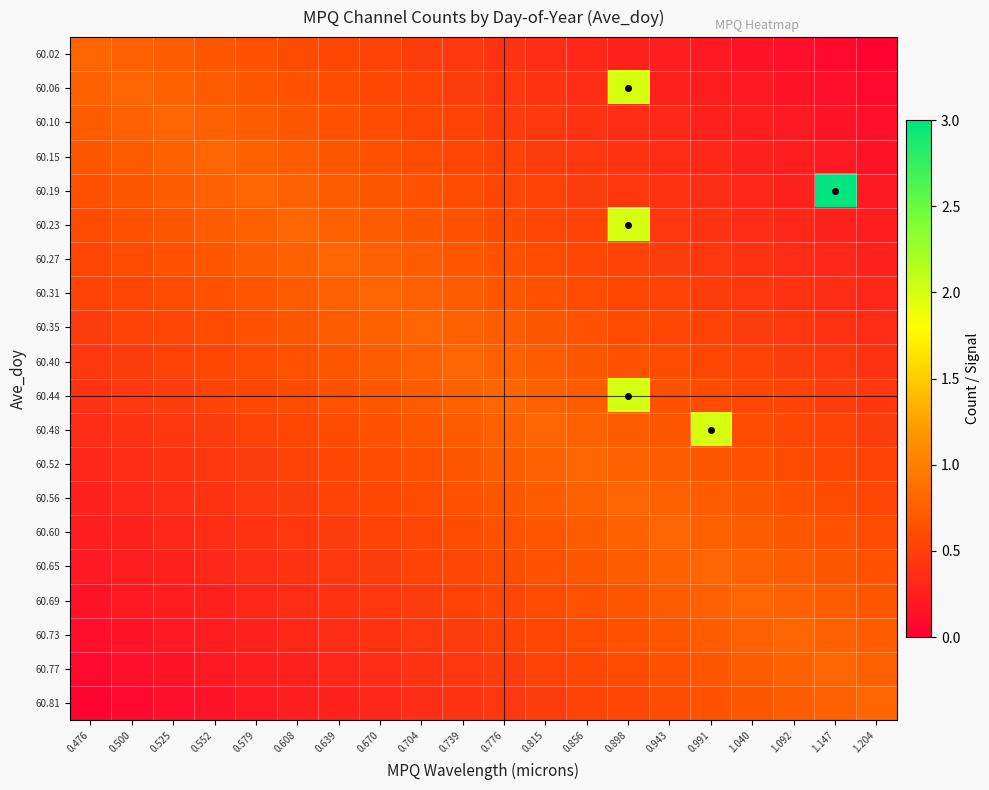

Reading left to right, transcribe all the data shown in this chart.

60.02: 0.476=0.8	0.500=0.8	0.525=0.7	0.552=0.7	0.579=0.6	0.608=0.6	0.639=0.6	0.670=0.5	0.704=0.5	0.739=0.4	0.776=0.4	0.815=0.4	0.856=0.3	0.898=0.3	0.943=0.2	0.991=0.2	1.040=0.2	1.092=0.1	1.147=0.1	1.204=0.0
60.06: 0.476=0.8	0.500=0.8	0.525=0.8	0.552=0.7	0.579=0.7	0.608=0.6	0.639=0.6	0.670=0.6	0.704=0.5	0.739=0.5	0.776=0.4	0.815=0.4	0.856=0.4	0.898=2.0	0.943=0.3	0.991=0.2	1.040=0.2	1.092=0.2	1.147=0.1	1.204=0.1
60.10: 0.476=0.7	0.500=0.8	0.525=0.8	0.552=0.8	0.579=0.7	0.608=0.7	0.639=0.6	0.670=0.6	0.704=0.6	0.739=0.5	0.776=0.5	0.815=0.4	0.856=0.4	0.898=0.4	0.943=0.3	0.991=0.3	1.040=0.2	1.092=0.2	1.147=0.2	1.204=0.1
60.15: 0.476=0.7	0.500=0.7	0.525=0.8	0.552=0.8	0.579=0.8	0.608=0.7	0.639=0.7	0.670=0.6	0.704=0.6	0.739=0.6	0.776=0.5	0.815=0.5	0.856=0.4	0.898=0.4	0.943=0.4	0.991=0.3	1.040=0.3	1.092=0.2	1.147=0.2	1.204=0.2
60.19: 0.476=0.6	0.500=0.7	0.525=0.7	0.552=0.8	0.579=0.8	0.608=0.8	0.639=0.7	0.670=0.7	0.704=0.6	0.739=0.6	0.776=0.6	0.815=0.5	0.856=0.5	0.898=0.4	0.943=0.4	0.991=0.4	1.040=0.3	1.092=0.3	1.147=3.0	1.204=0.2
60.23: 0.476=0.6	0.500=0.6	0.525=0.7	0.552=0.7	0.579=0.8	0.608=0.8	0.639=0.8	0.670=0.7	0.704=0.7	0.739=0.6	0.776=0.6	0.815=0.6	0.856=0.5	0.898=2.0	0.943=0.4	0.991=0.4	1.040=0.4	1.092=0.3	1.147=0.3	1.204=0.2
60.27: 0.476=0.6	0.500=0.6	0.525=0.6	0.552=0.7	0.579=0.7	0.608=0.8	0.639=0.8	0.670=0.8	0.704=0.7	0.739=0.7	0.776=0.6	0.815=0.6	0.856=0.6	0.898=0.5	0.943=0.5	0.991=0.4	1.040=0.4	1.092=0.4	1.147=0.3	1.204=0.3
60.31: 0.476=0.5	0.500=0.6	0.525=0.6	0.552=0.6	0.579=0.7	0.608=0.7	0.639=0.8	0.670=0.8	0.704=0.8	0.739=0.7	0.776=0.7	0.815=0.6	0.856=0.6	0.898=0.6	0.943=0.5	0.991=0.5	1.040=0.4	1.092=0.4	1.147=0.4	1.204=0.3
60.35: 0.476=0.5	0.500=0.5	0.525=0.6	0.552=0.6	0.579=0.6	0.608=0.7	0.639=0.7	0.670=0.8	0.704=0.8	0.739=0.8	0.776=0.7	0.815=0.7	0.856=0.6	0.898=0.6	0.943=0.6	0.991=0.5	1.040=0.5	1.092=0.4	1.147=0.4	1.204=0.4
60.40: 0.476=0.4	0.500=0.5	0.525=0.5	0.552=0.6	0.579=0.6	0.608=0.6	0.639=0.7	0.670=0.7	0.704=0.8	0.739=0.8	0.776=0.8	0.815=0.7	0.856=0.7	0.898=0.6	0.943=0.6	0.991=0.6	1.040=0.5	1.092=0.5	1.147=0.4	1.204=0.4
60.44: 0.476=0.4	0.500=0.4	0.525=0.5	0.552=0.5	0.579=0.6	0.608=0.6	0.639=0.6	0.670=0.7	0.704=0.7	0.739=0.8	0.776=0.8	0.815=0.8	0.856=0.7	0.898=2.0	0.943=0.6	0.991=0.6	1.040=0.6	1.092=0.5	1.147=0.5	1.204=0.4
60.48: 0.476=0.4	0.500=0.4	0.525=0.4	0.552=0.5	0.579=0.5	0.608=0.6	0.639=0.6	0.670=0.6	0.704=0.7	0.739=0.7	0.776=0.8	0.815=0.8	0.856=0.8	0.898=0.7	0.943=0.7	0.991=2.0	1.040=0.6	1.092=0.6	1.147=0.5	1.204=0.5
60.52: 0.476=0.3	0.500=0.4	0.525=0.4	0.552=0.4	0.579=0.5	0.608=0.5	0.639=0.6	0.670=0.6	0.704=0.6	0.739=0.7	0.776=0.7	0.815=0.8	0.856=0.8	0.898=0.8	0.943=0.7	0.991=0.7	1.040=0.6	1.092=0.6	1.147=0.6	1.204=0.5
60.56: 0.476=0.3	0.500=0.3	0.525=0.4	0.552=0.4	0.579=0.4	0.608=0.5	0.639=0.5	0.670=0.6	0.704=0.6	0.739=0.6	0.776=0.7	0.815=0.7	0.856=0.8	0.898=0.8	0.943=0.8	0.991=0.7	1.040=0.7	1.092=0.6	1.147=0.6	1.204=0.6
60.60: 0.476=0.2	0.500=0.3	0.525=0.3	0.552=0.4	0.579=0.4	0.608=0.4	0.639=0.5	0.670=0.5	0.704=0.6	0.739=0.6	0.776=0.6	0.815=0.7	0.856=0.7	0.898=0.8	0.943=0.8	0.991=0.8	1.040=0.7	1.092=0.7	1.147=0.6	1.204=0.6
60.65: 0.476=0.2	0.500=0.2	0.525=0.3	0.552=0.3	0.579=0.4	0.608=0.4	0.639=0.4	0.670=0.5	0.704=0.5	0.739=0.6	0.776=0.6	0.815=0.6	0.856=0.7	0.898=0.7	0.943=0.8	0.991=0.8	1.040=0.8	1.092=0.7	1.147=0.7	1.204=0.6
60.69: 0.476=0.2	0.500=0.2	0.525=0.2	0.552=0.3	0.579=0.3	0.608=0.4	0.639=0.4	0.670=0.4	0.704=0.5	0.739=0.5	0.776=0.6	0.815=0.6	0.856=0.6	0.898=0.7	0.943=0.7	0.991=0.8	1.040=0.8	1.092=0.8	1.147=0.7	1.204=0.7
60.73: 0.476=0.1	0.500=0.2	0.525=0.2	0.552=0.2	0.579=0.3	0.608=0.3	0.639=0.4	0.670=0.4	0.704=0.4	0.739=0.5	0.776=0.5	0.815=0.6	0.856=0.6	0.898=0.6	0.943=0.7	0.991=0.7	1.040=0.8	1.092=0.8	1.147=0.8	1.204=0.7
60.77: 0.476=0.1	0.500=0.1	0.525=0.2	0.552=0.2	0.579=0.2	0.608=0.3	0.639=0.3	0.670=0.4	0.704=0.4	0.739=0.4	0.776=0.5	0.815=0.5	0.856=0.6	0.898=0.6	0.943=0.6	0.991=0.7	1.040=0.7	1.092=0.8	1.147=0.8	1.204=0.8
60.81: 0.476=0.0	0.500=0.1	0.525=0.1	0.552=0.2	0.579=0.2	0.608=0.2	0.639=0.3	0.670=0.3	0.704=0.4	0.739=0.4	0.776=0.4	0.815=0.5	0.856=0.5	0.898=0.6	0.943=0.6	0.991=0.6	1.040=0.7	1.092=0.7	1.147=0.8	1.204=0.8